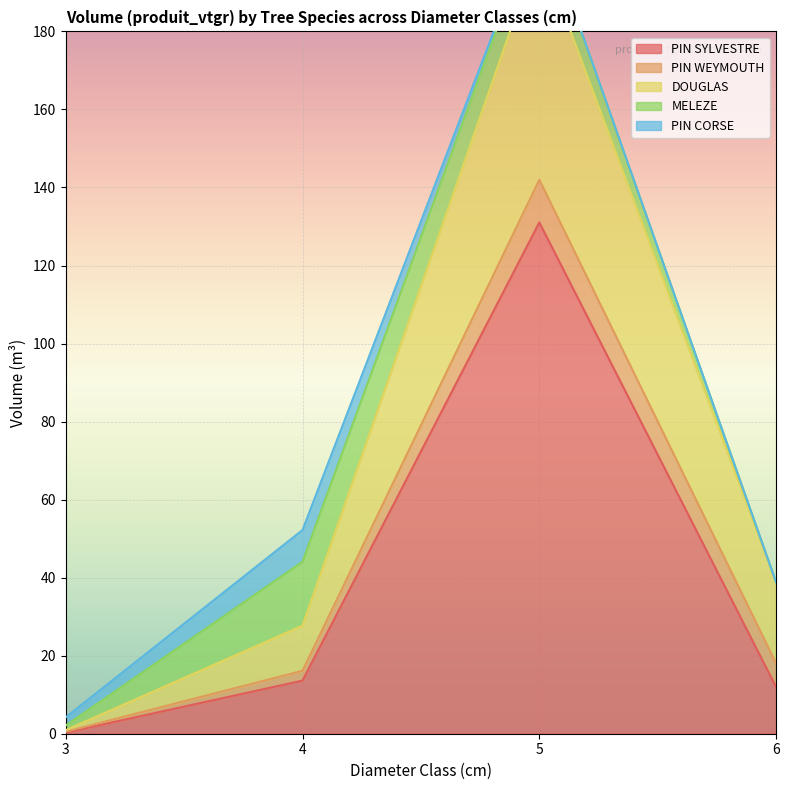

Rank the categories by DOUGLAS value from lowest to highest.

3, 4, 6, 5